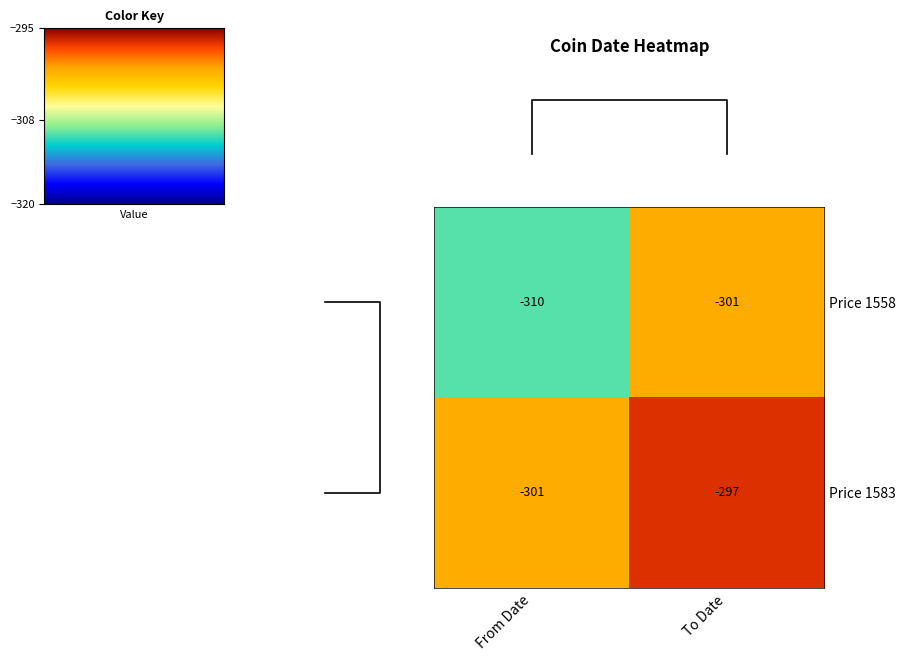

What is the difference between the Price 1583 values at From Date and To Date?

4